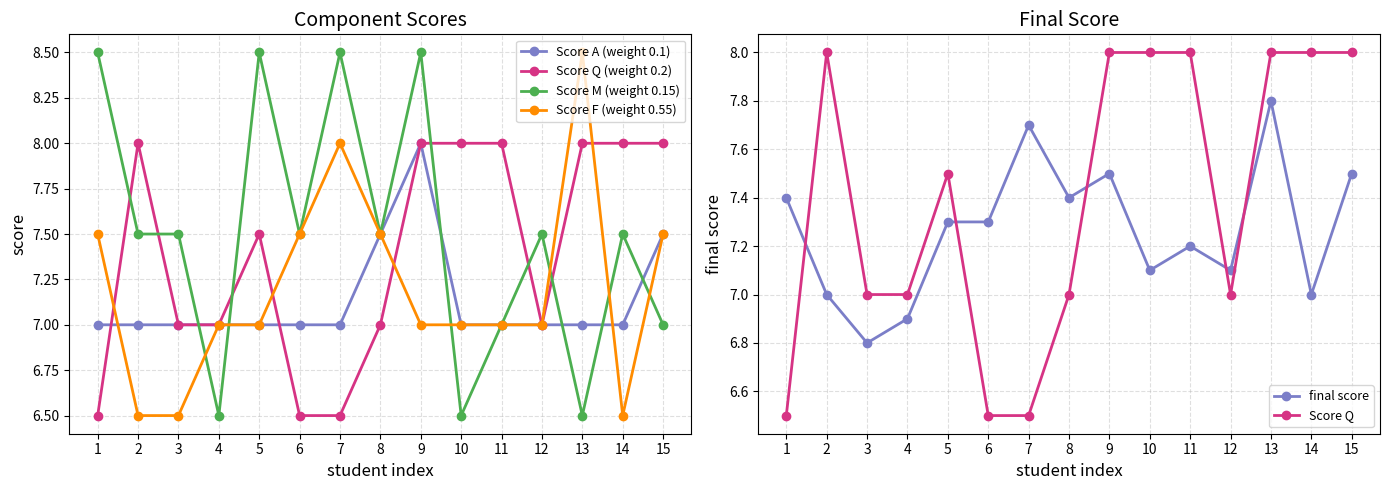

Reading right to left, what are all the values shown in this chart?

Score A (weight 0.1): 7.5	7.0	7.0	7.0	7.0	7.0	8.0	7.5	7.0	7.0	7.0	7.0	7.0	7.0	7.0
Score Q (weight 0.2): 8.0	8.0	8.0	7.0	8.0	8.0	8.0	7.0	6.5	6.5	7.5	7.0	7.0	8.0	6.5
Score M (weight 0.15): 7.0	7.5	6.5	7.5	7.0	6.5	8.5	7.5	8.5	7.5	8.5	6.5	7.5	7.5	8.5
Score F (weight 0.55): 7.5	6.5	8.5	7.0	7.0	7.0	7.0	7.5	8.0	7.5	7.0	7.0	6.5	6.5	7.5
final score: 7.5	7.0	7.8	7.1	7.2	7.1	7.5	7.4	7.7	7.3	7.3	6.9	6.8	7.0	7.4
Score Q: 8.0	8.0	8.0	7.0	8.0	8.0	8.0	7.0	6.5	6.5	7.5	7.0	7.0	8.0	6.5